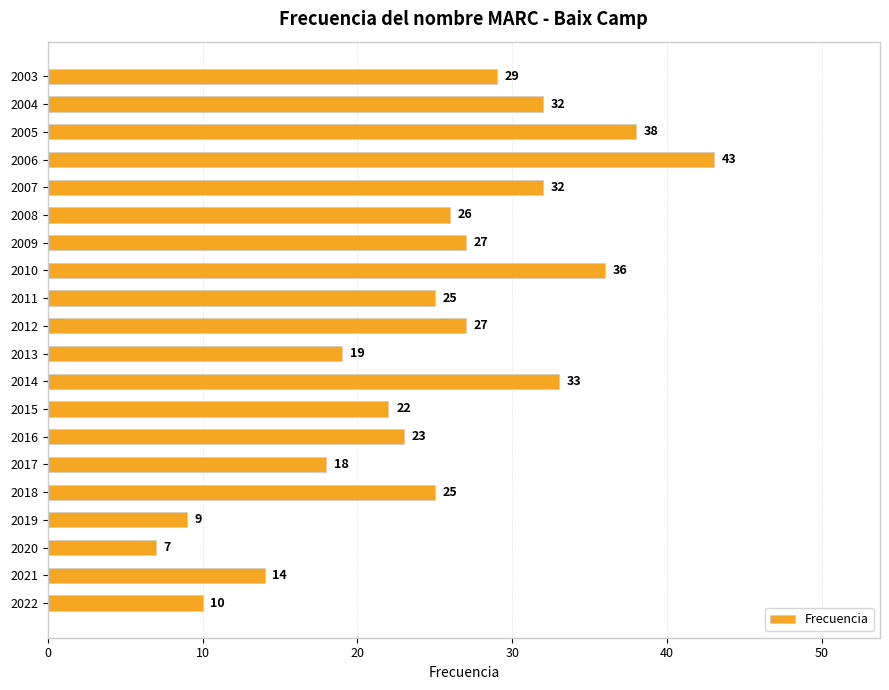

Which label corresponds to the smallest value in the chart?

2020